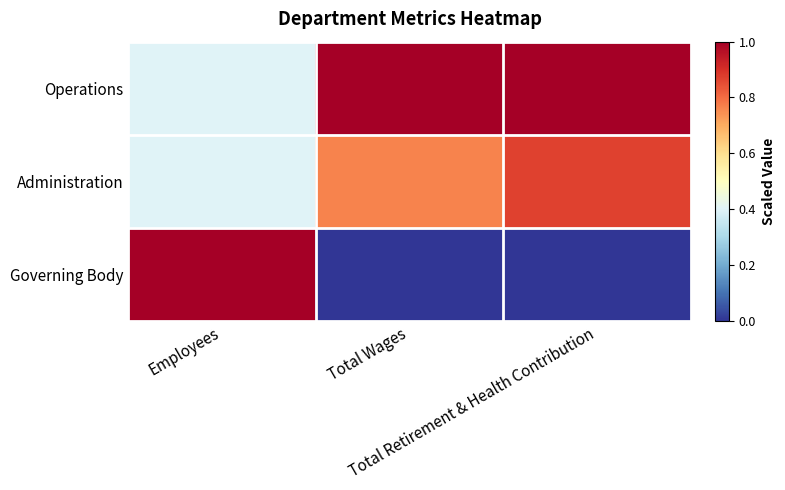

Reading right to left, what are all the values shown in this chart?

Operations: Total Retirement & Health Contribution=1.0	Total Wages=1.0	Employees=0.4
Administration: Total Retirement & Health Contribution=0.9	Total Wages=0.8	Employees=0.4
Governing Body: Total Retirement & Health Contribution=0.0	Total Wages=0.0	Employees=1.0